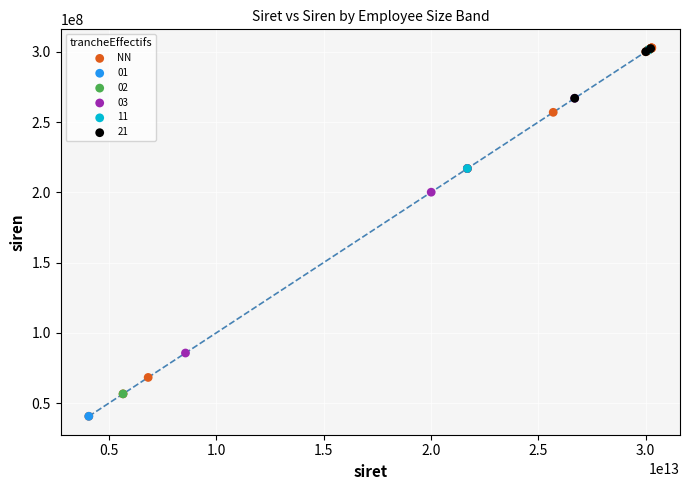

What are all the series names shown in the legend?

NN, 01, 02, 03, 11, 21